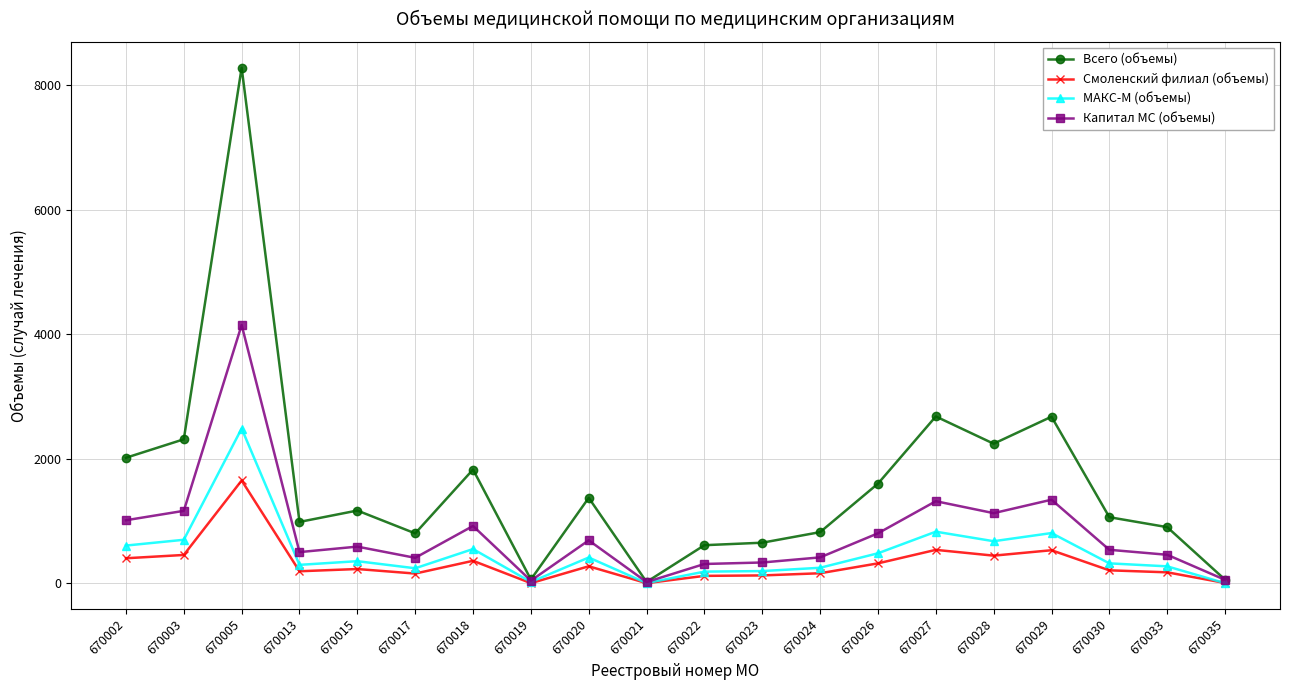

True or false: Всего (объемы) has a value of 1826 at 670018.

True